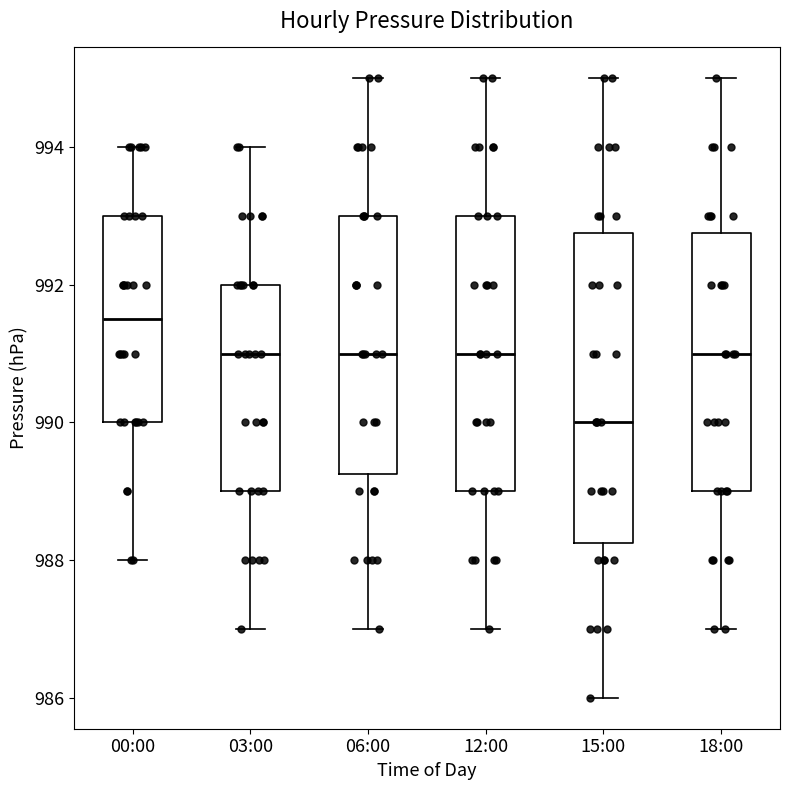

Reading left to right, read every box against the y-axis: the position of its median line, the range the box covers, and the ends of its whiskers. The values are not printed on the chart, so give them approximately, as read against the axis.

00:00: median 991.6, box 990.0 to 993.0, whiskers 988.0 to 994.0
03:00: median 991.0, box 989.0 to 992.0, whiskers 987.0 to 994.0
06:00: median 991.0, box 989.2 to 993.0, whiskers 987.0 to 995.0
12:00: median 991.0, box 989.0 to 993.0, whiskers 987.0 to 995.0
15:00: median 990.0, box 988.2 to 992.8, whiskers 986.0 to 995.0
18:00: median 991.0, box 989.0 to 992.8, whiskers 987.0 to 995.0